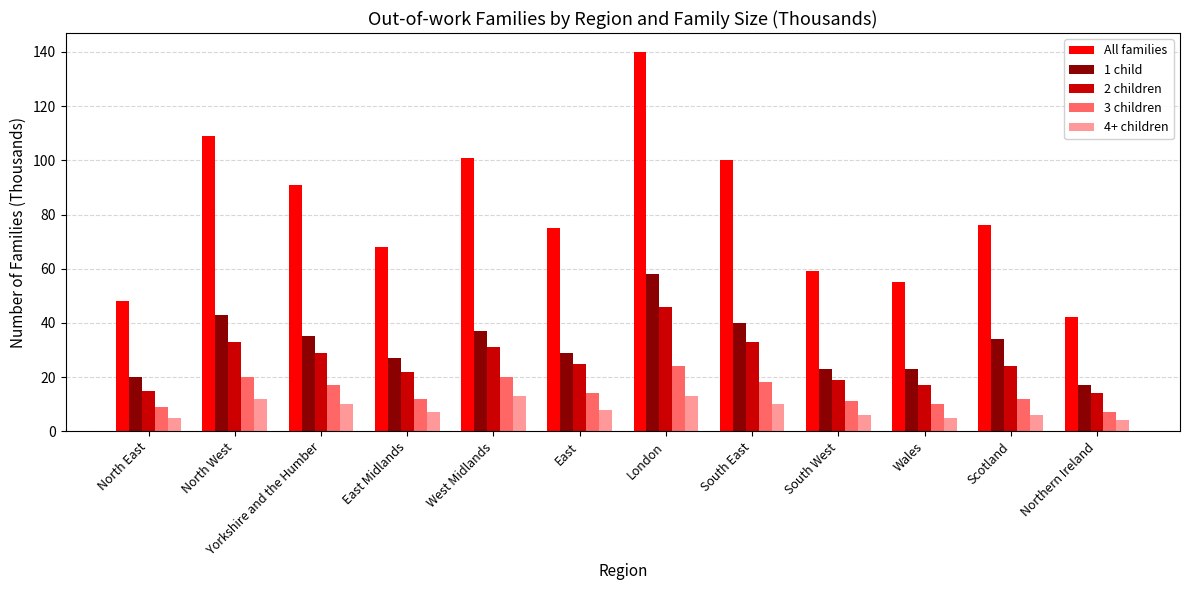

Between West Midlands and Wales, which series saw the biggest shift?

All families